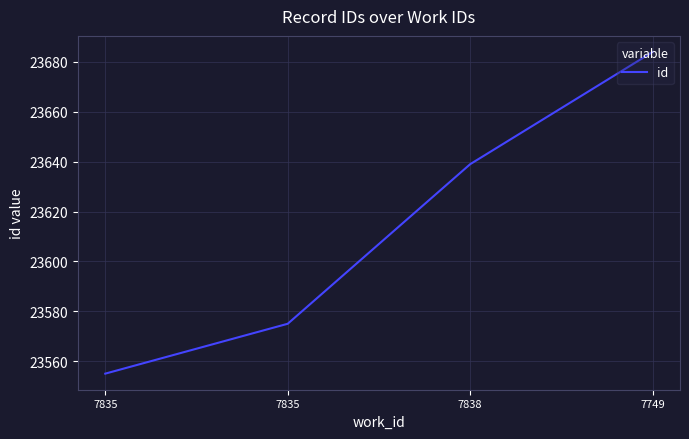

Does the chart have visible grid lines?

Yes